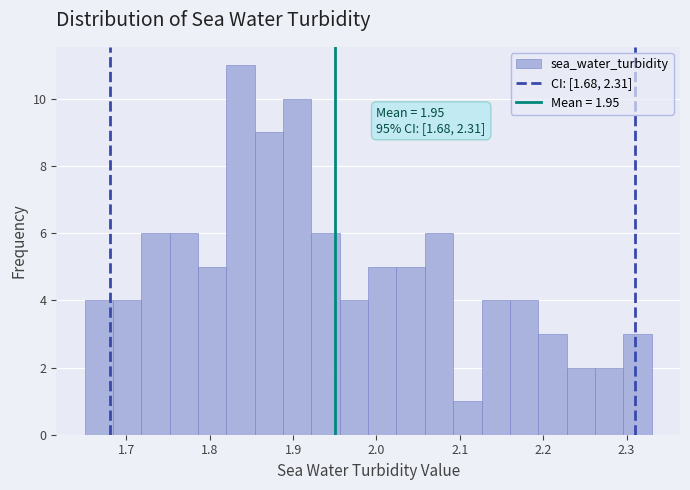

Around what value on the x-axis is the tallest bar? Give the approximate position of its centre, as read against the axis.

1.84